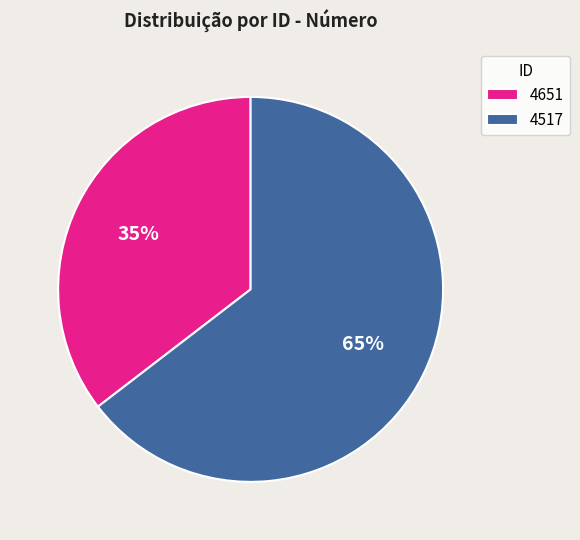

To the nearest percent, what is the average slice percentage?

50%